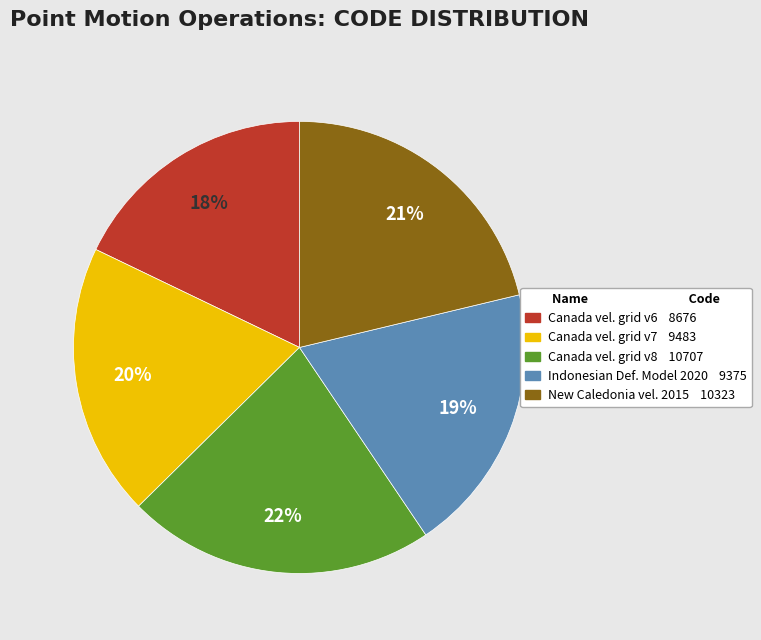

To the nearest percent, what is the difference between the largest and smallest slice percentages?

4%